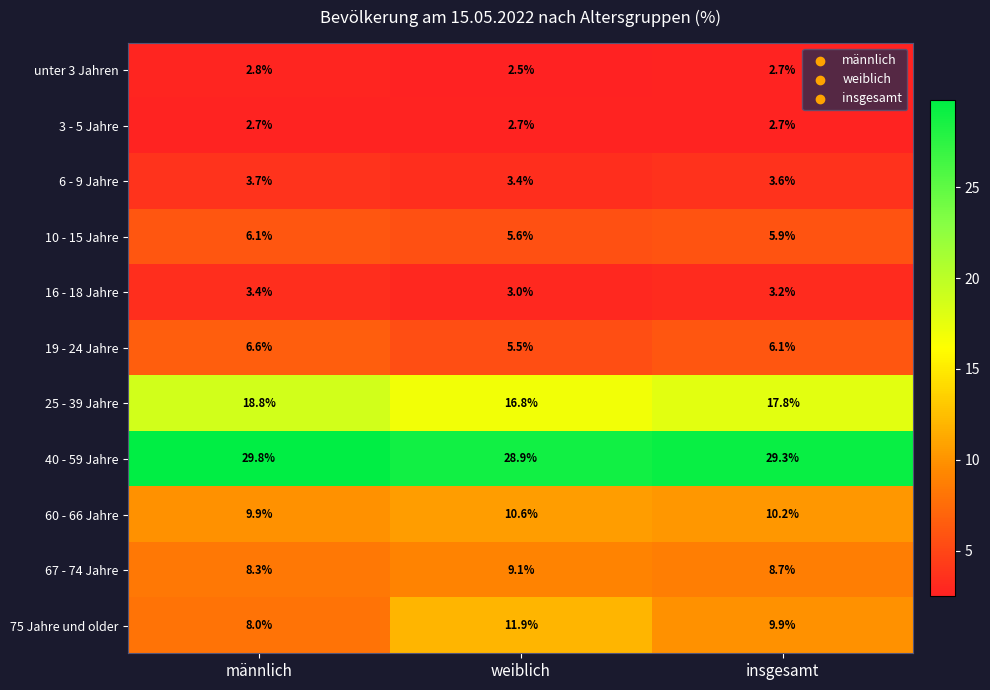

True or false: 60 - 66 Jahre has a value of 10.6 at weiblich.

True